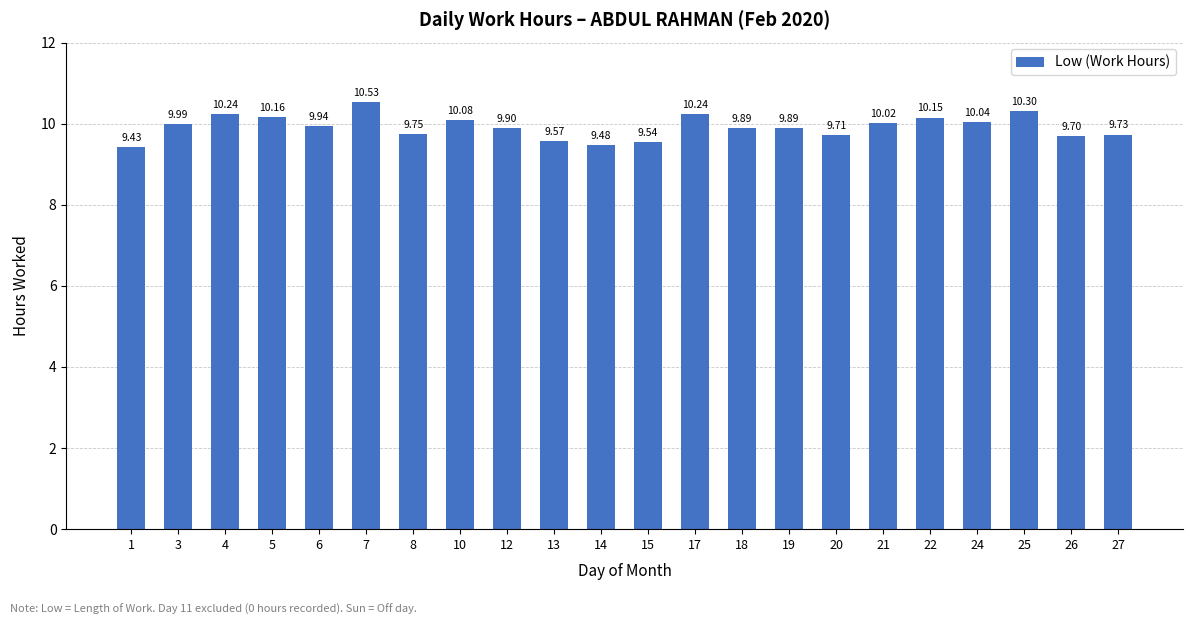

What is the sum of all values?

218.3